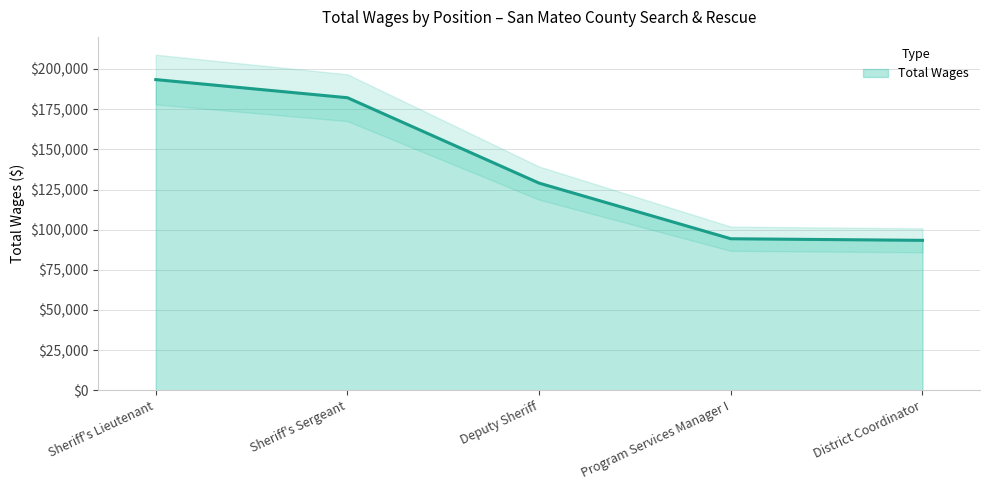

Reading right to left, what are all the values shown in this chart?

93370	94355	128979	182137	193428